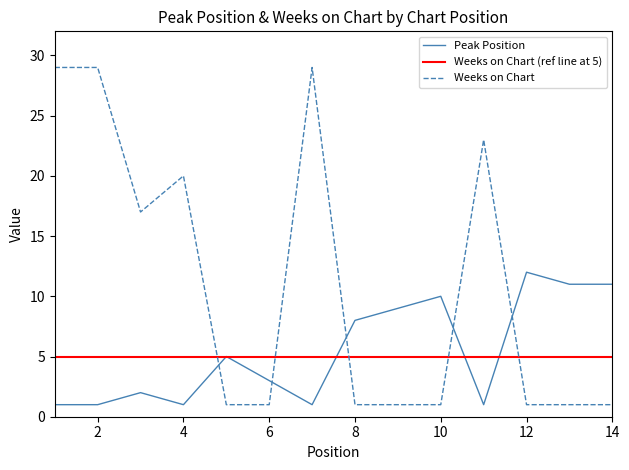

What is the value of the Peak Position point at the 12th from the left?

12